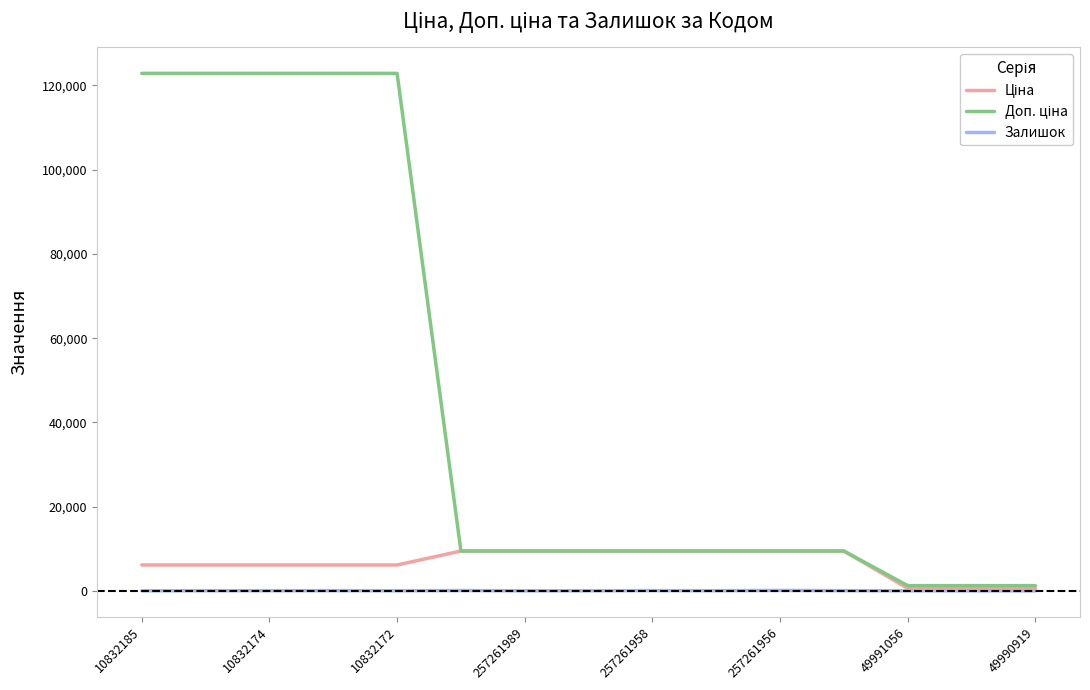

How many distinct data groups are displayed?

3